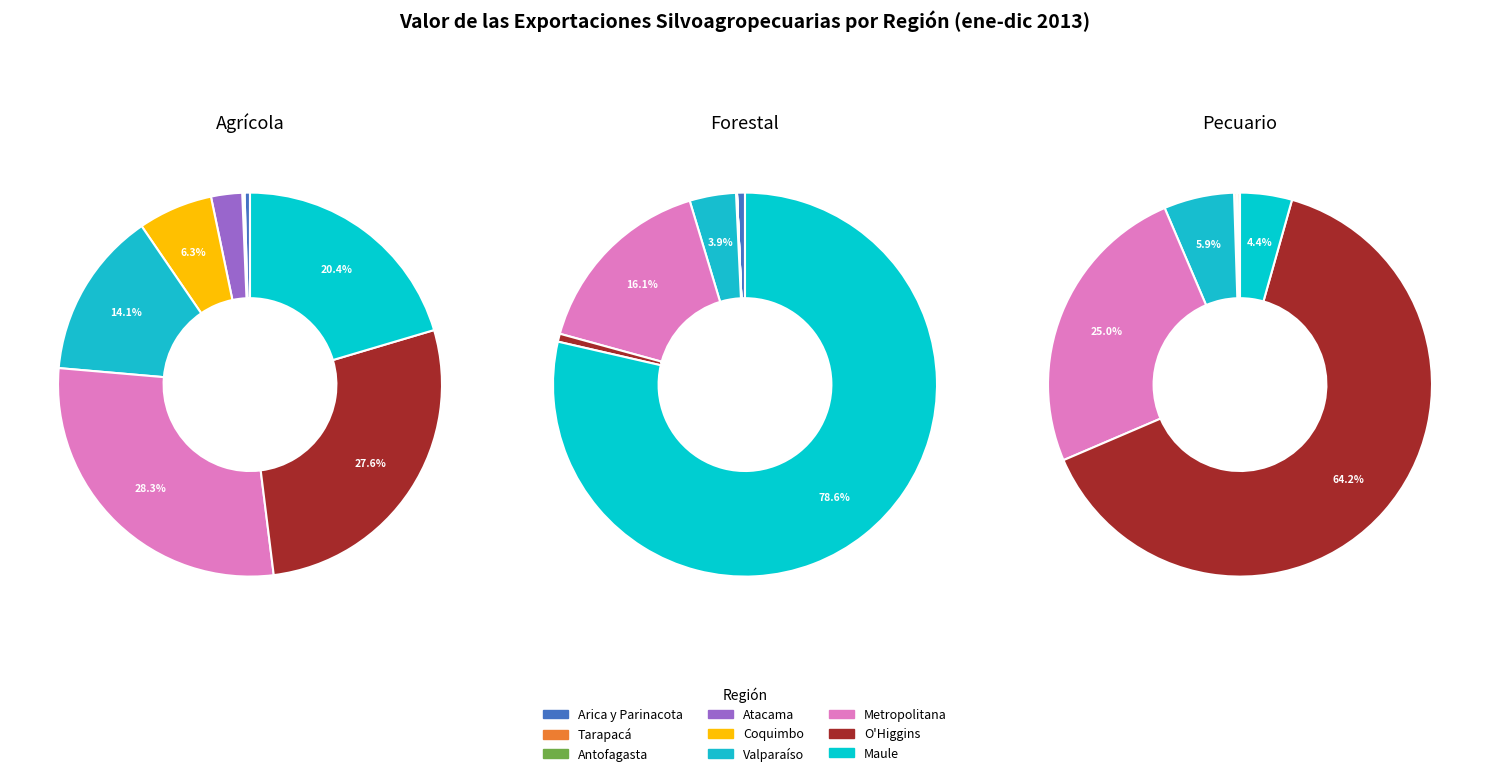

What percentage is NOT represented by Coquimbo?

93.7%